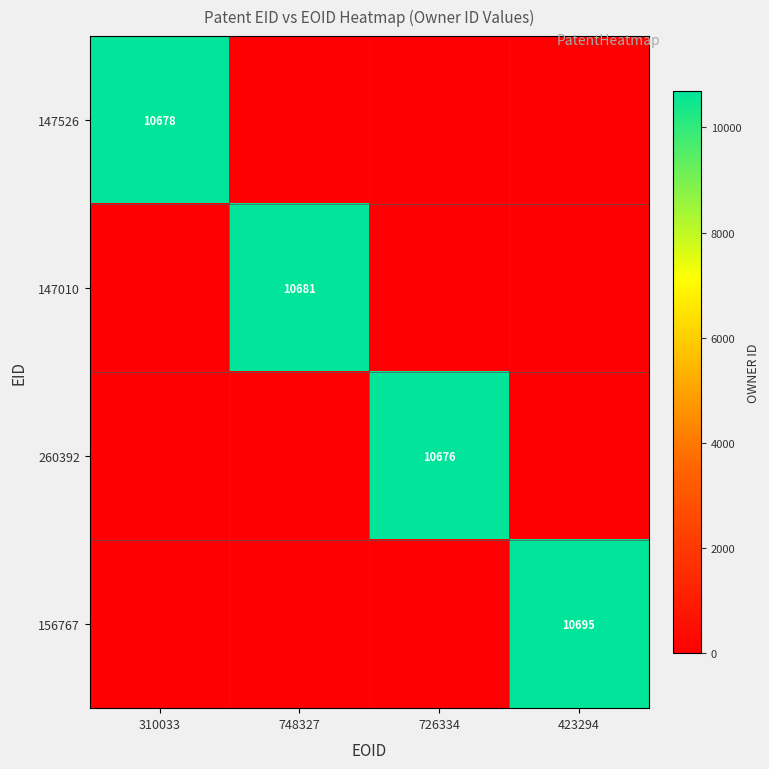

Is it true that 156767 equals 10695 at 423294?

True